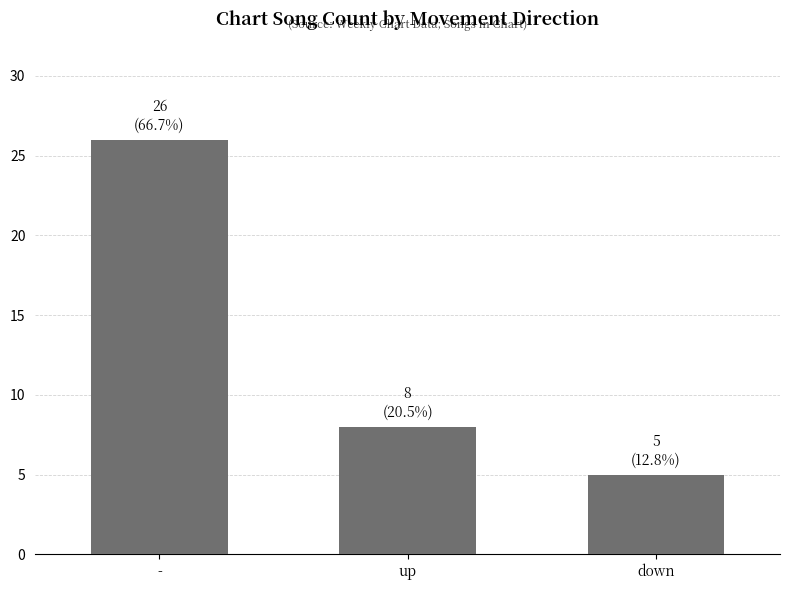

The value at up is 8. True or false?

True